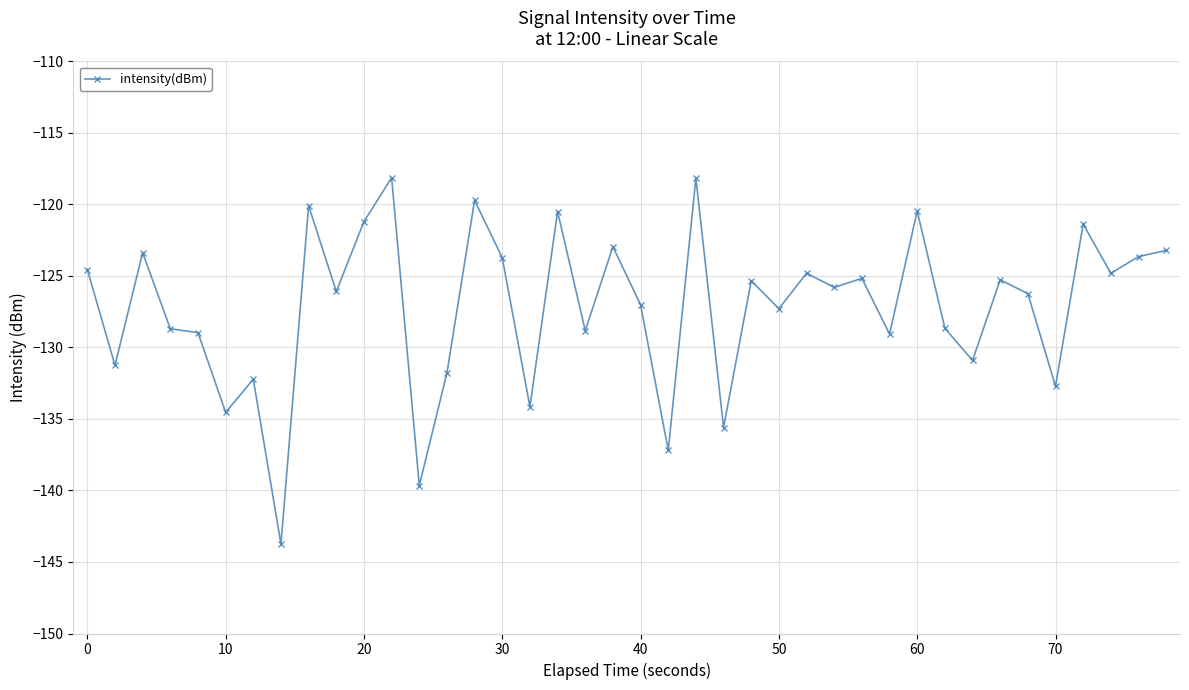

What is the average value?

-127.2